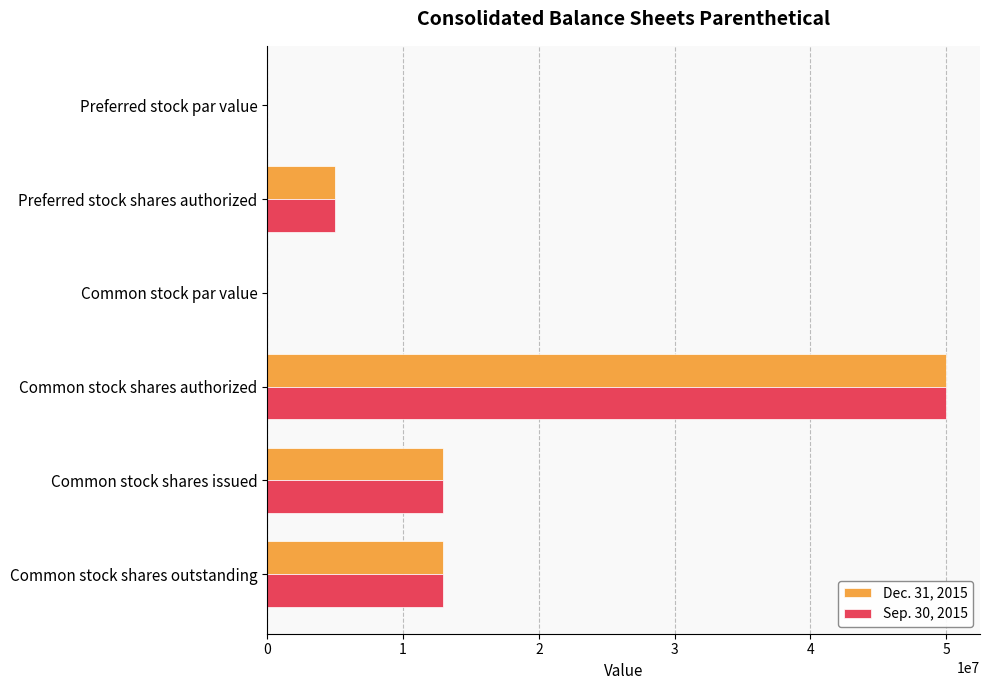

What is the sum of all Dec. 31, 2015 values?

80846464.0